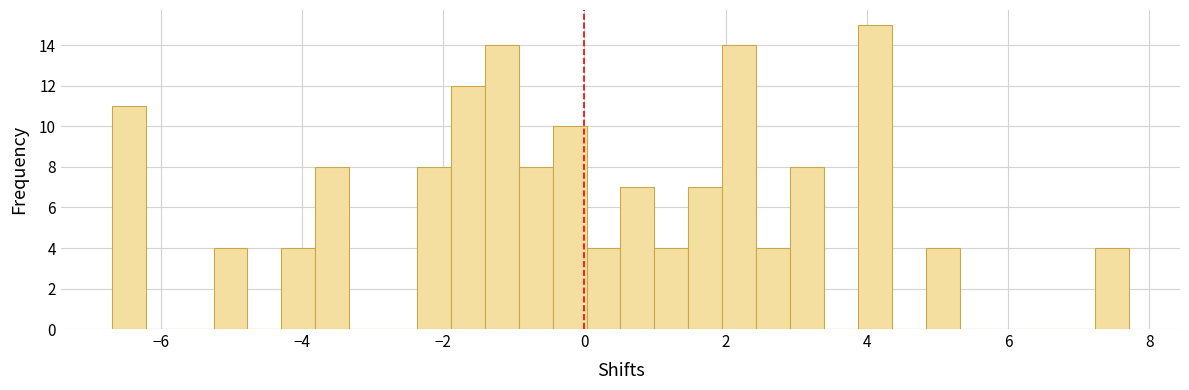

Around what value on the x-axis is the tallest bar? Give the approximate position of its centre, as read against the axis.

4.2